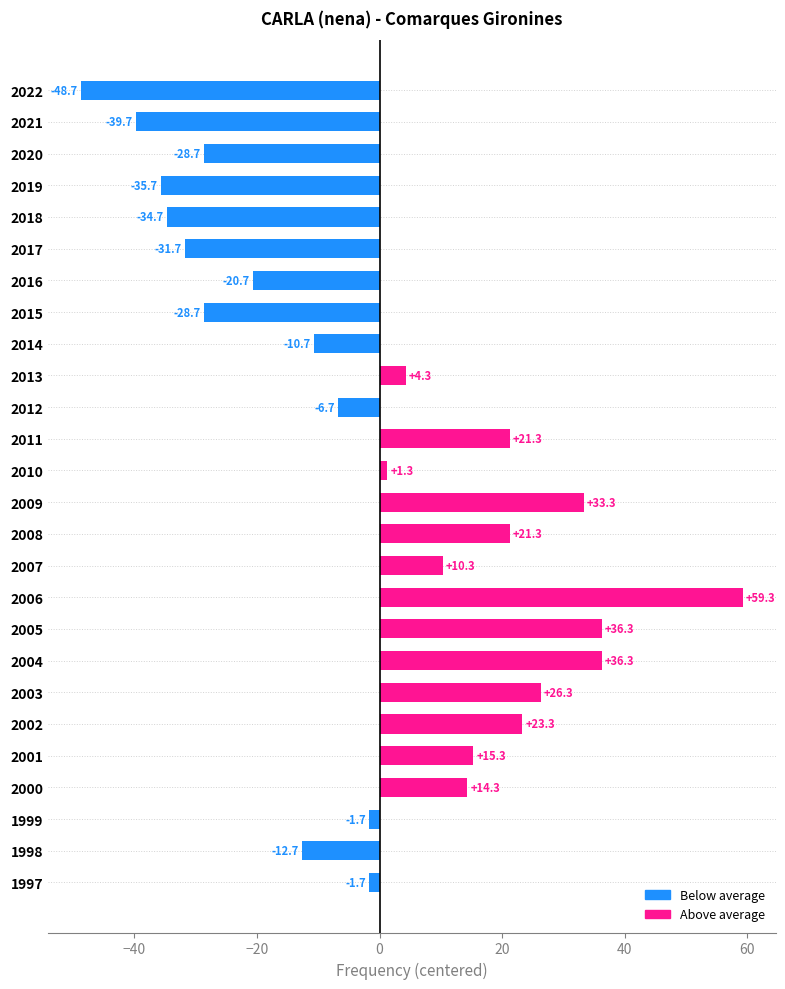

Does the chart contain any negative values?

Yes